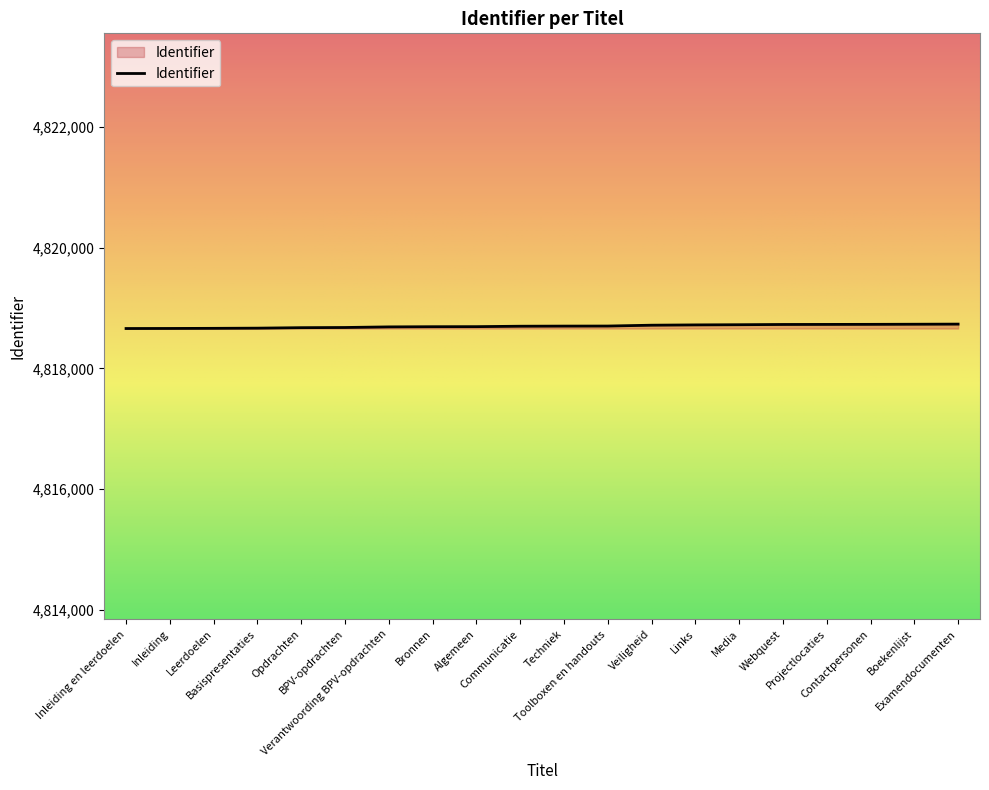

What is the average value?

4818700